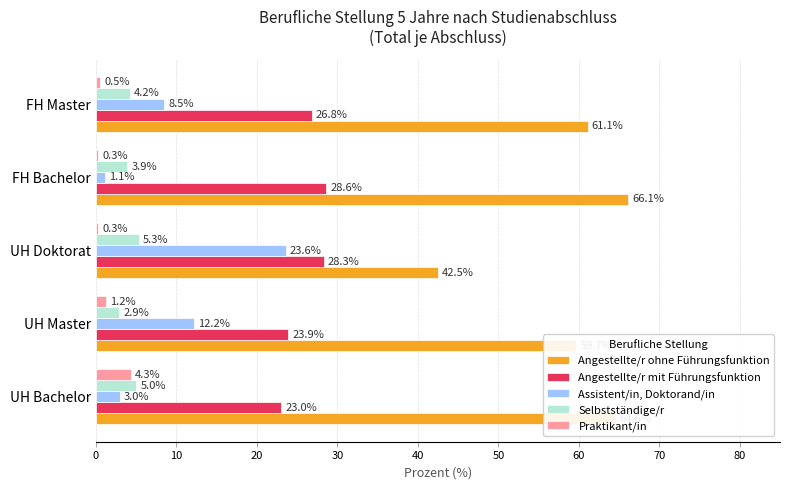

What is the difference between the highest and lowest values at UH Bachelor?

61.6